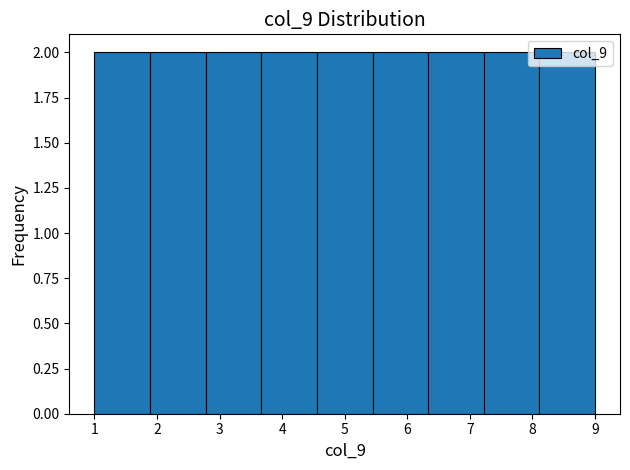

Reading left to right, list every bar in this chart as the range it spans on the x-axis followed by its height. Neither the bar edges nor the heights are printed on the chart, so give them approximately, as read against the axes.

1.0 to 1.9: 2
1.9 to 2.8: 2
2.8 to 3.7: 2
3.7 to 4.6: 2
4.6 to 5.4: 2
5.4 to 6.3: 2
6.3 to 7.2: 2
7.2 to 8.1: 2
8.1 to 9.0: 2